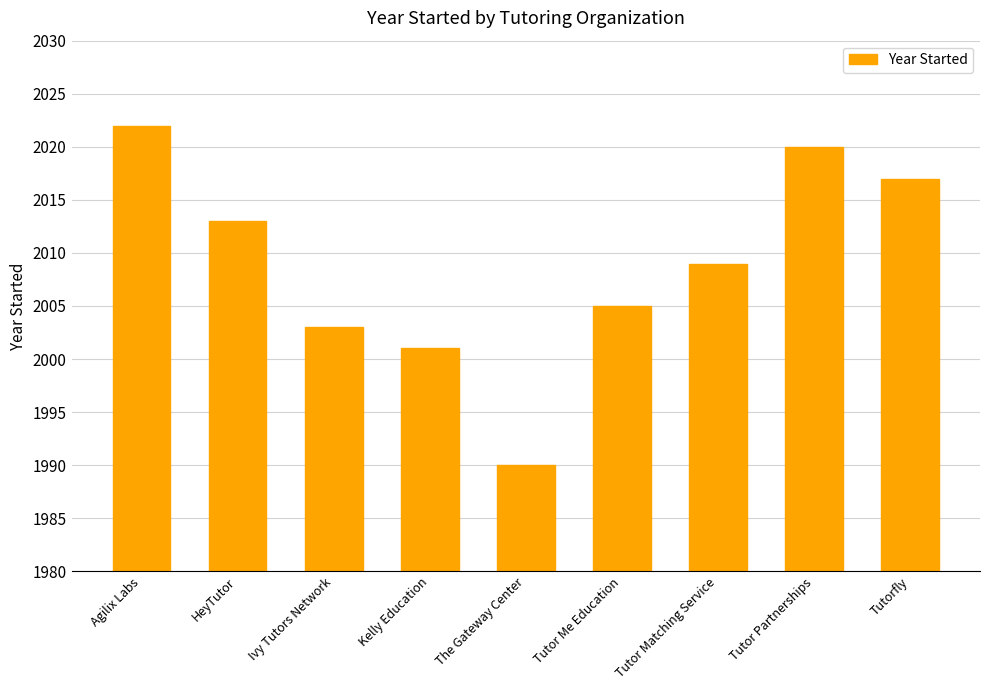

What is the difference between the values at Tutor Matching Service and The Gateway Center?

19